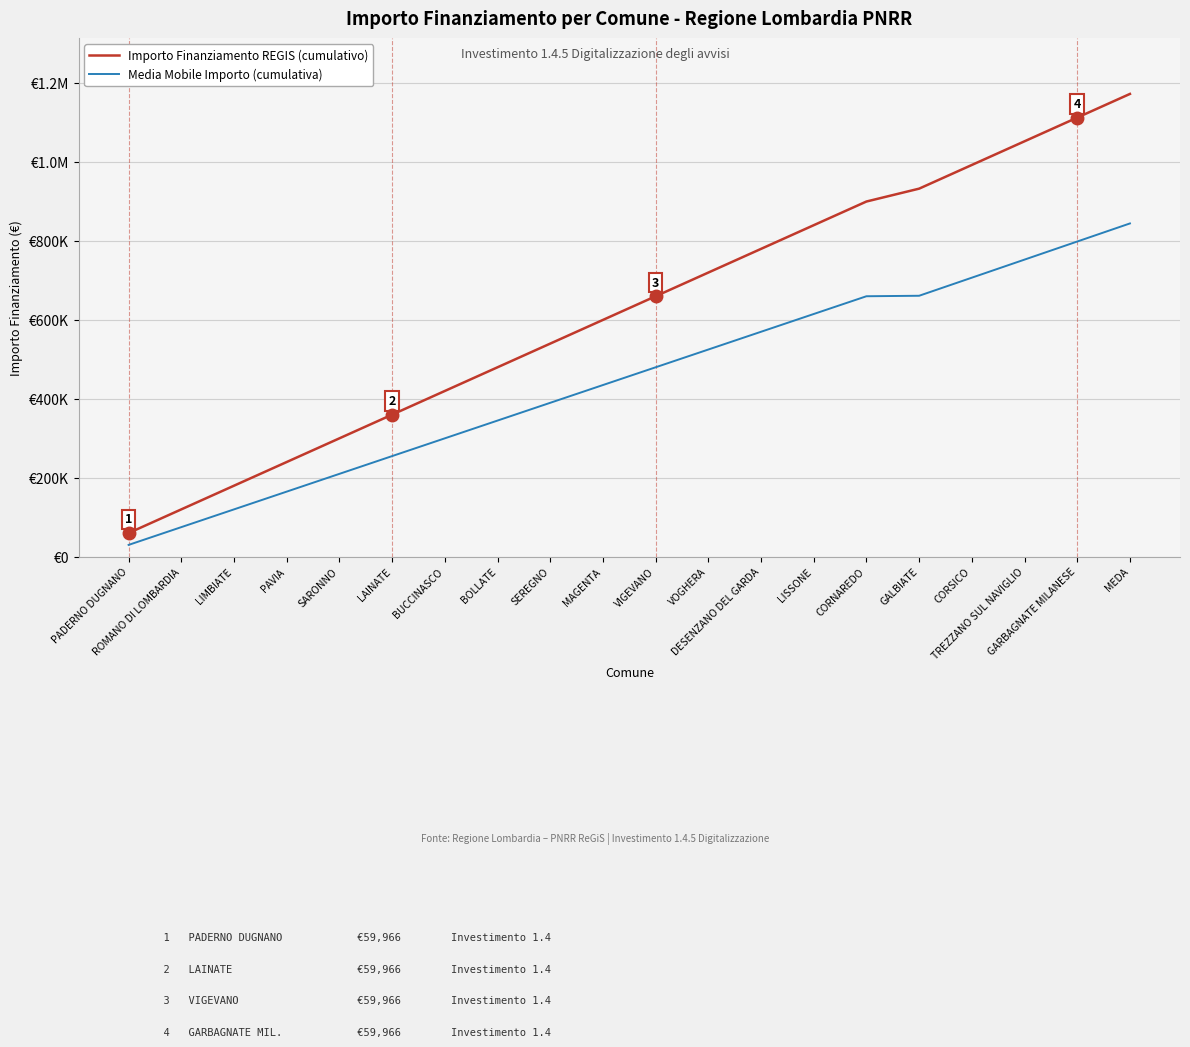

What are all the series names shown in the legend?

Importo Finanziamento REGIS (cumulativo), Media Mobile Importo (cumulativa)